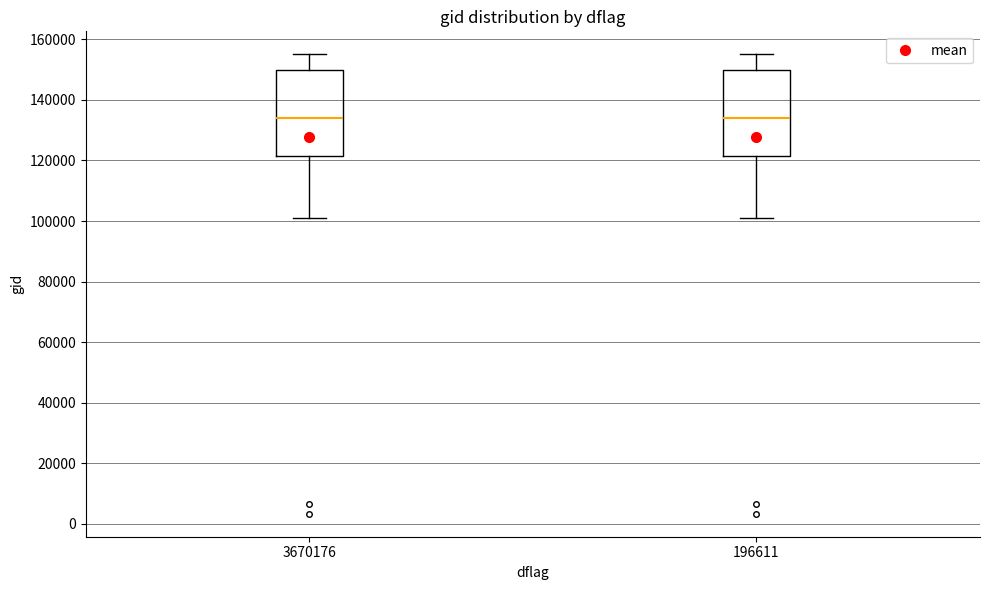

Where is the upper edge of the box at x = 3670176 on the y-axis? The values are not printed on the chart, so give them approximately, as read against the axis.

150000